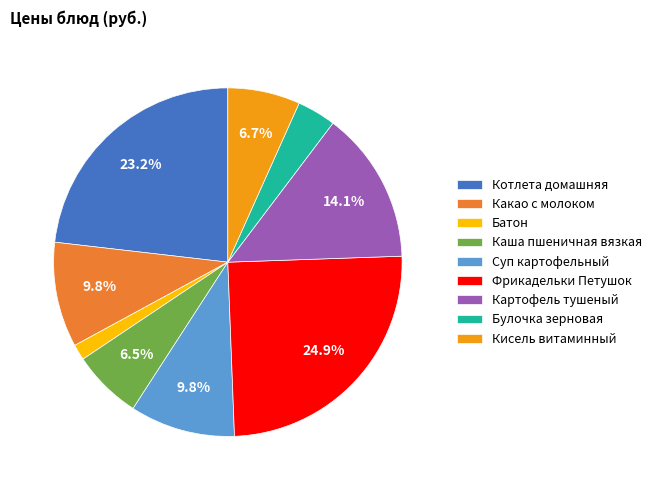

To the nearest percent, what is the average slice percentage?

11%